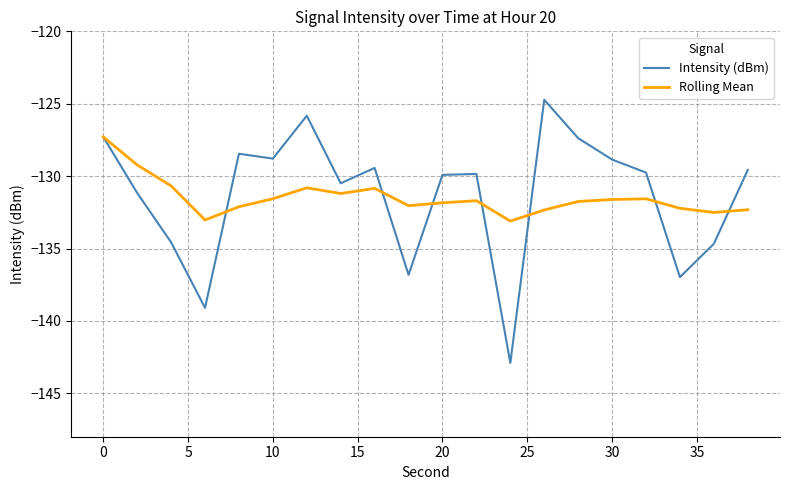

How many interior local valleys does the Rolling Mean series have?

5